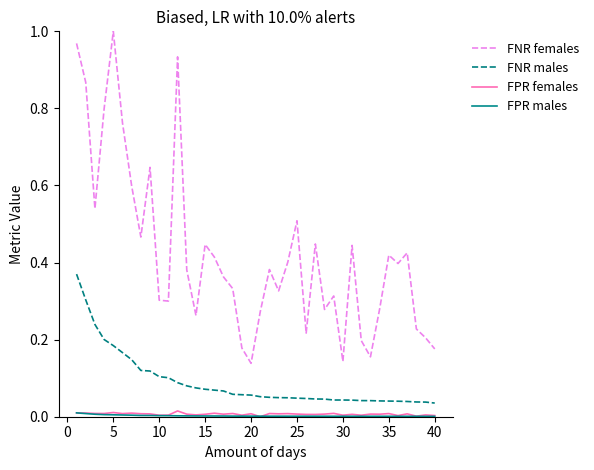

True or false: FNR males and FNR females cross at least once.

False